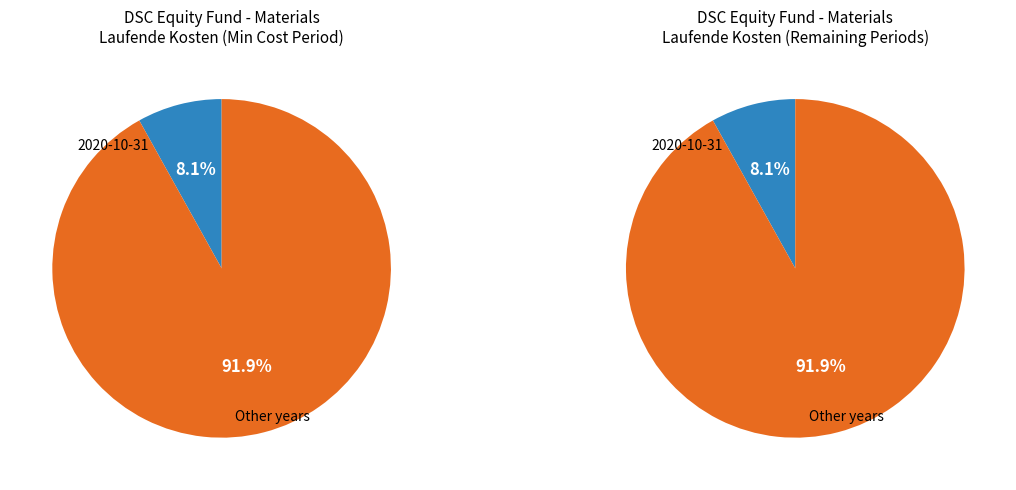

Does 2019-04-30 account for over 50% of the chart?

No